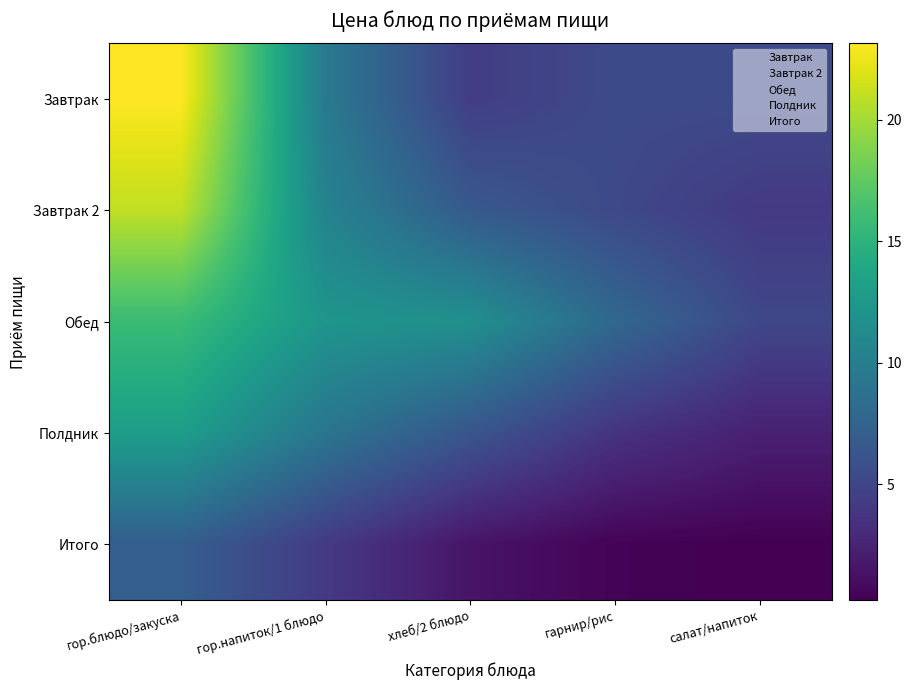

At which category is the sum across all series the highest?

гор.блюдо/закуска